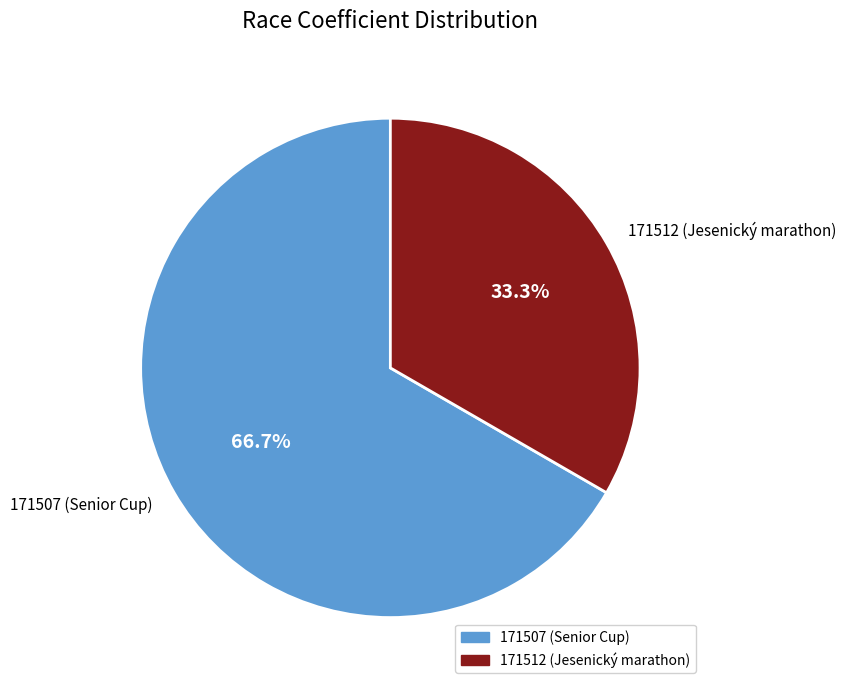

To the nearest percent, what portion does 171512 (Jesenický marathon) represent?

33%